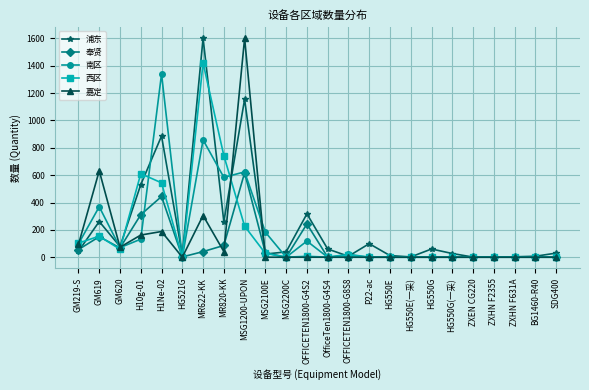

How many lines are shown in the chart?

5